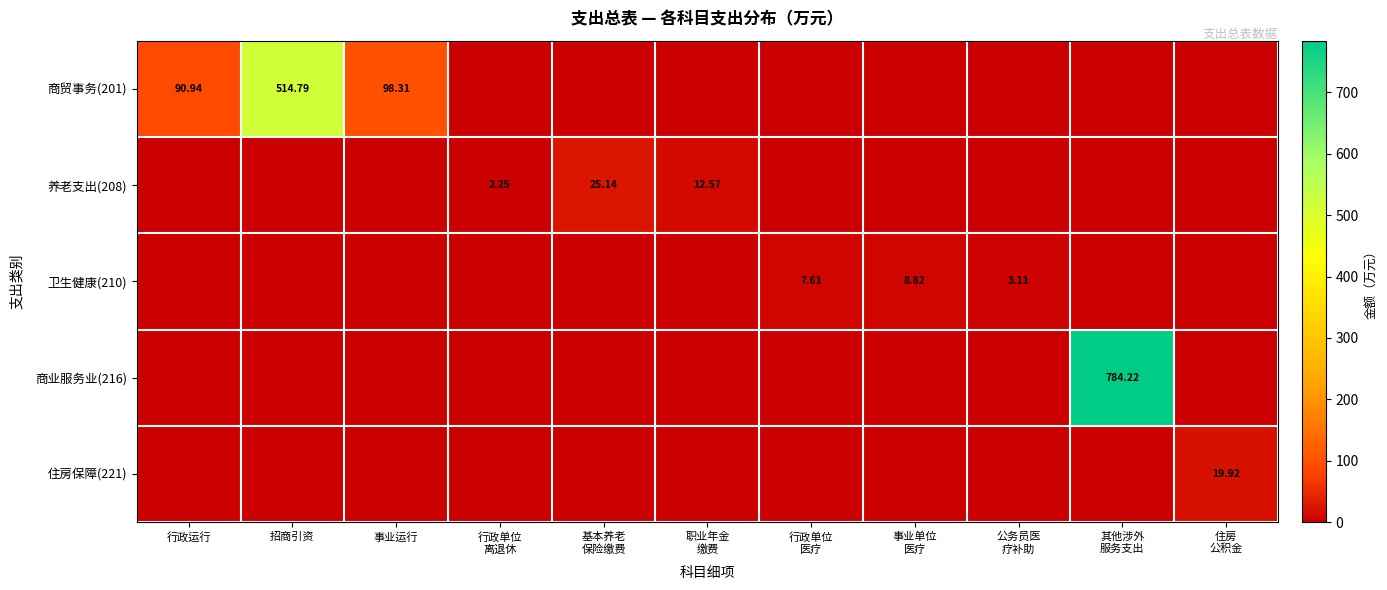

Rank the series at 基本养老 保险缴费 from highest to lowest value.

养老支出(208), 商贸事务(201), 卫生健康(210), 商业服务业(216), 住房保障(221)